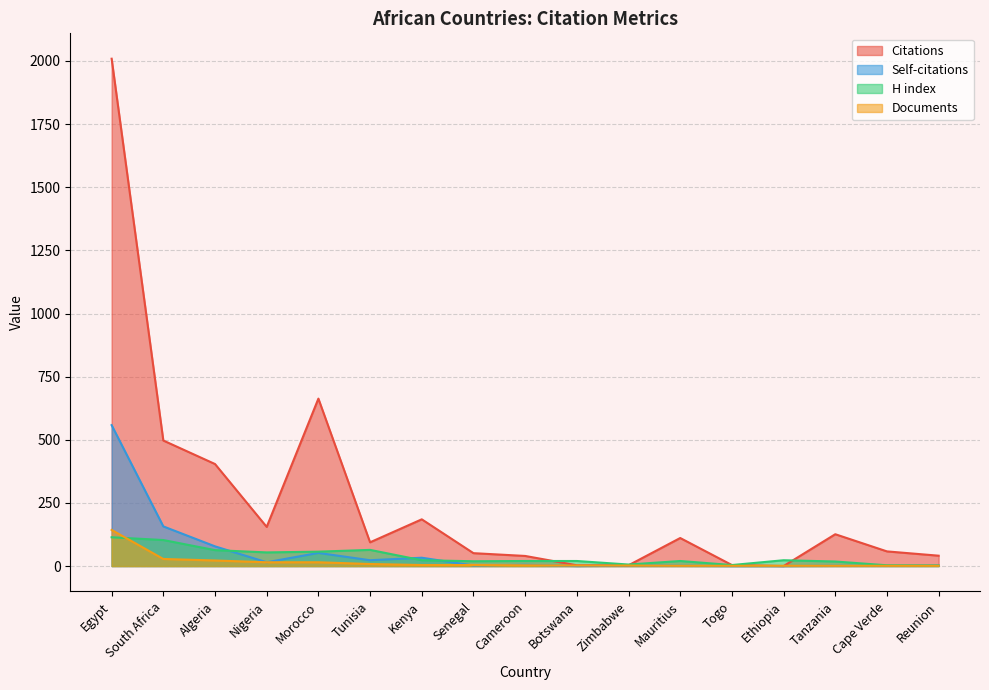

True or false: Self-citations has a value of 92 at Morocco.

False